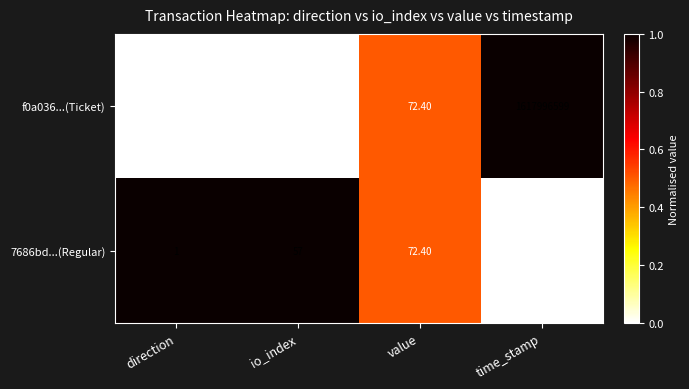

Between value and time_stamp, which series saw the biggest shift?

f0a036...(Ticket)